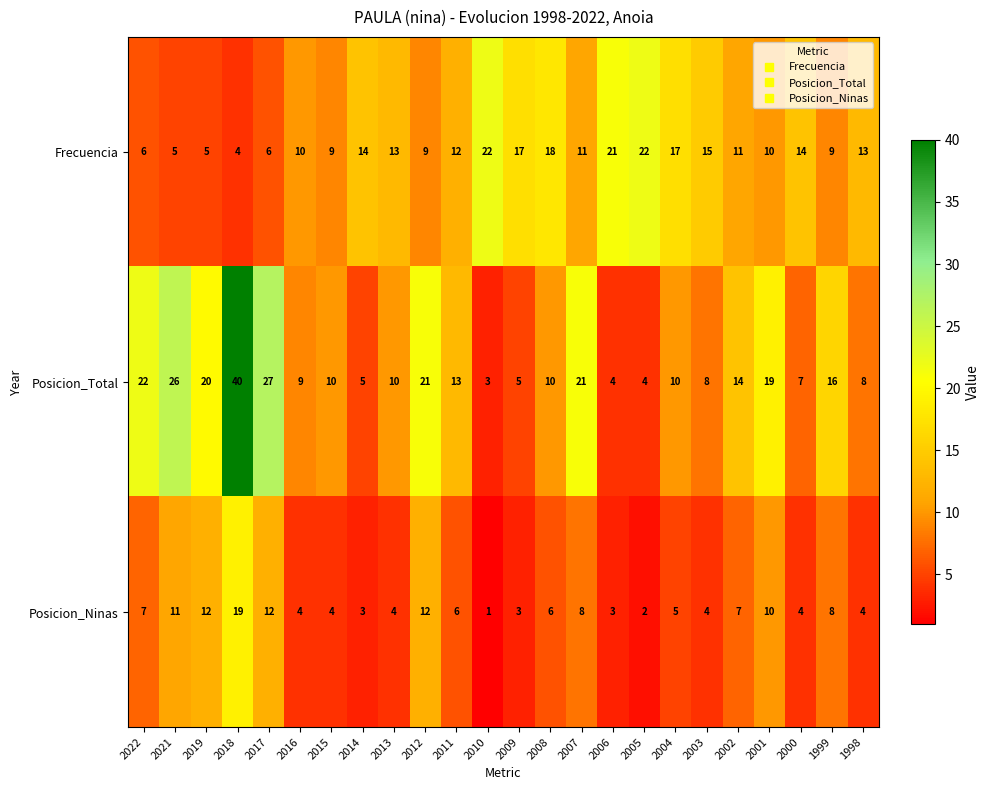

The value of Posicion_Total at 2007 is 30. True or false?

False